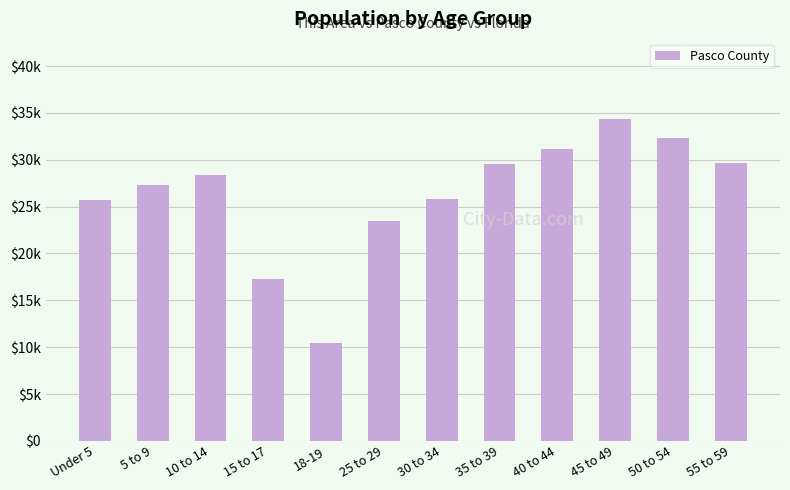

What is the minimum value shown in the chart?

10413